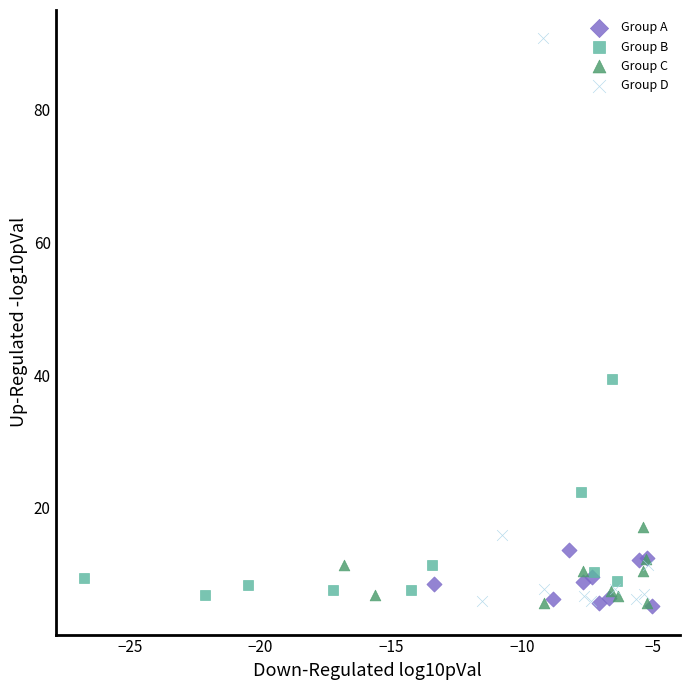

What are all the series names shown in the legend?

Group A, Group B, Group C, Group D